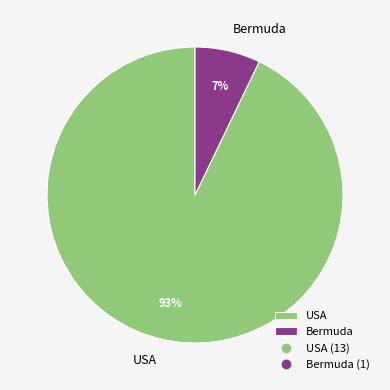

Which category has the smallest portion of the pie?

Bermuda